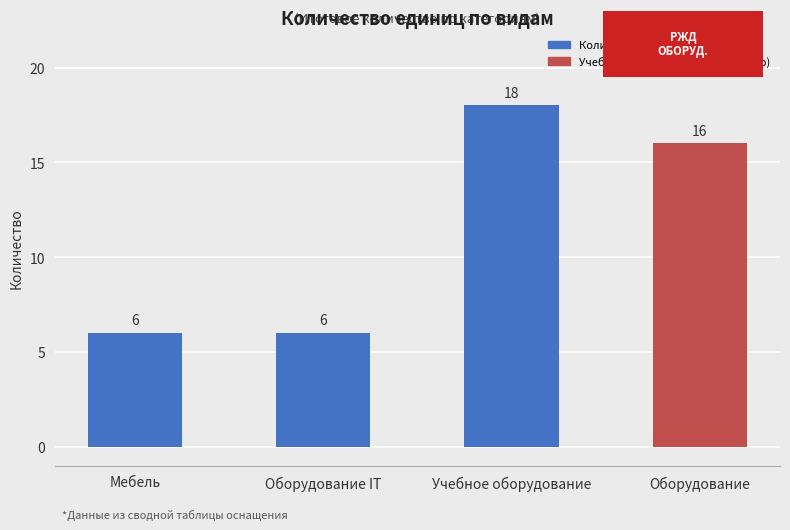

Reading left to right, transcribe all the data shown in this chart.

Мебель=6	Оборудование IT=6	Учебное оборудование=18	Оборудование=16